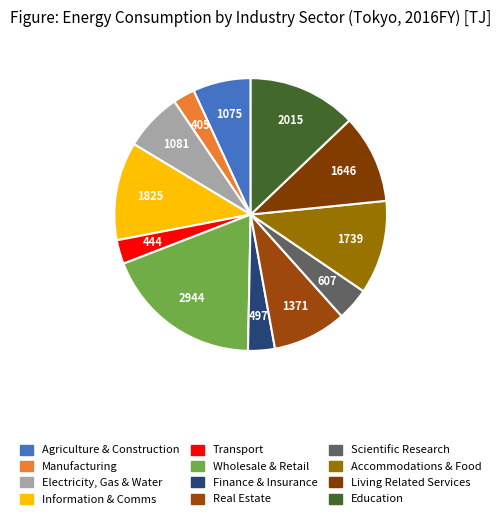

How many segments does this pie chart have?

12